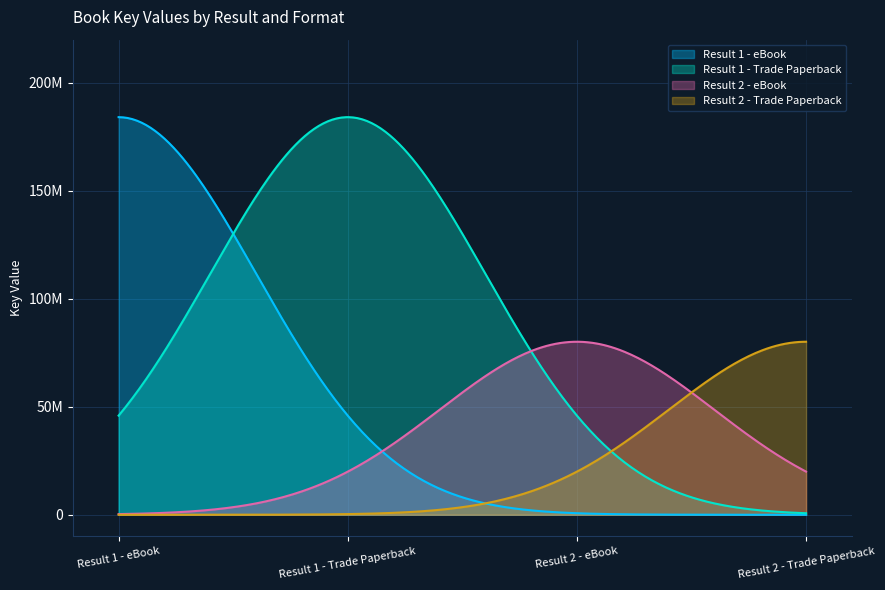

Does the chart display data point markers on the line(s)?

No